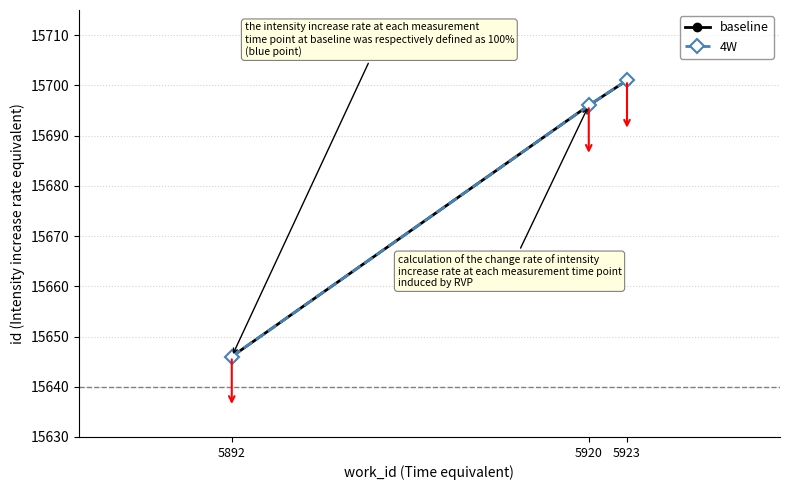

Reading left to right, list all the values displayed in this chart.

baseline: 15646	15696	15701
4W: 15646	15696	15701